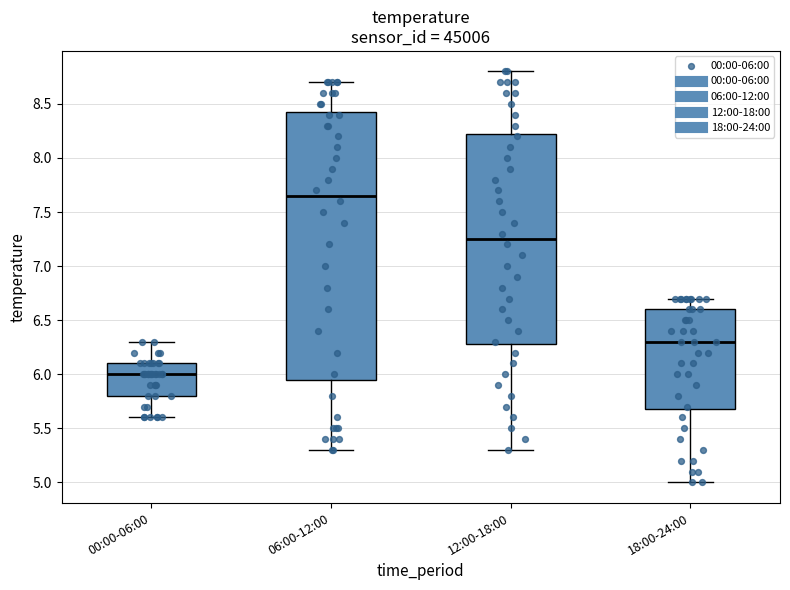

Where is the upper edge of the box for 12:00-18:00 on the y-axis? The values are not printed on the chart, so give them approximately, as read against the axis.

8.25